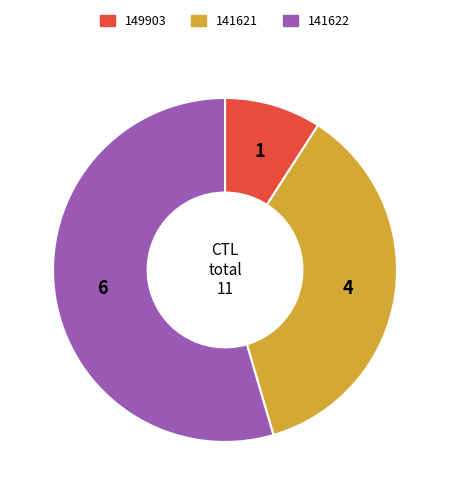

Which has a higher value, 149903 or 141622?

141622